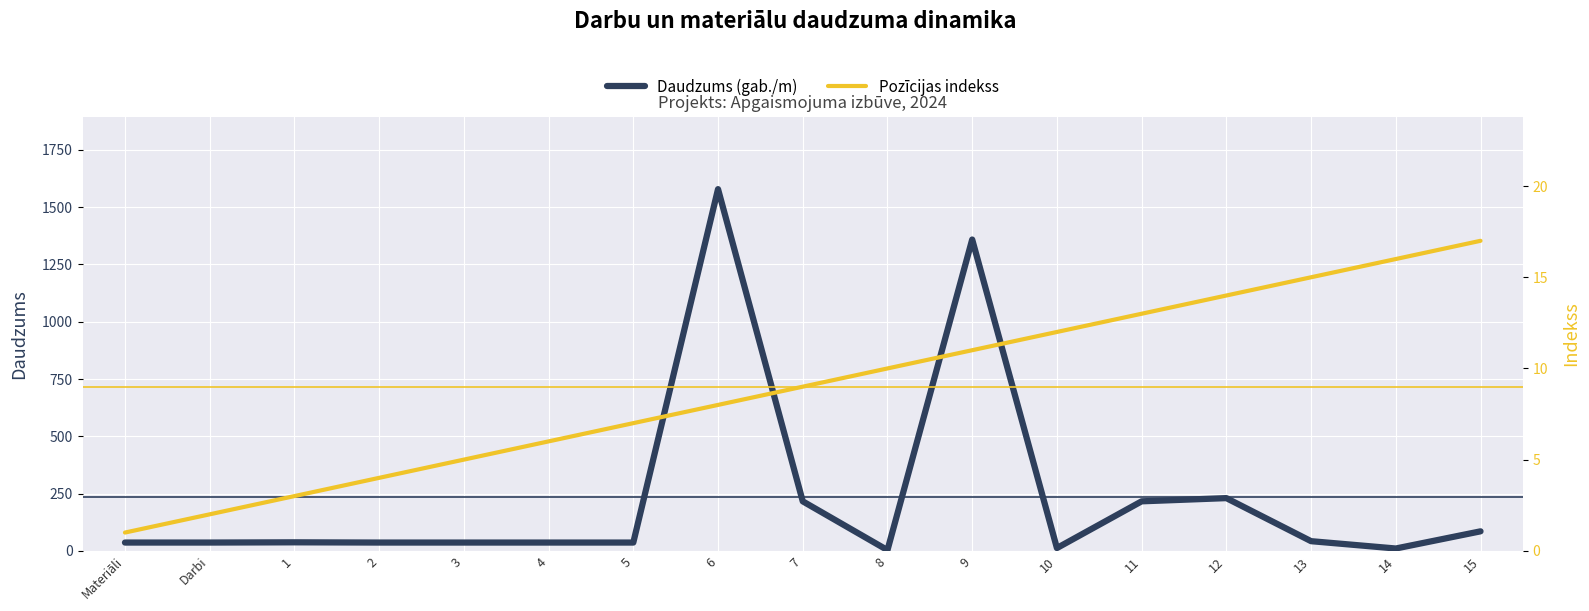

How many times do Daudzums (gab./m) and Pozīcijas indekss cross each other?

4